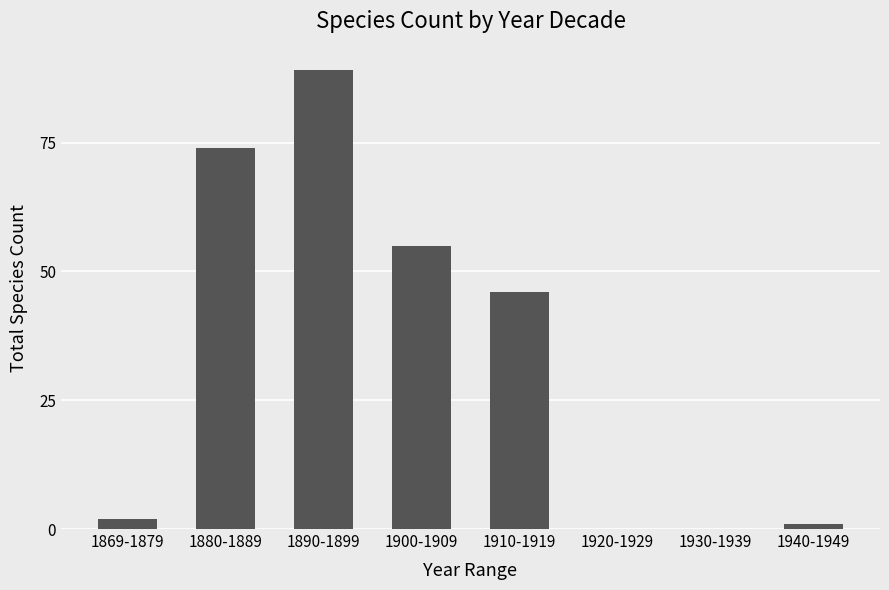

What is the sum of all values?

267